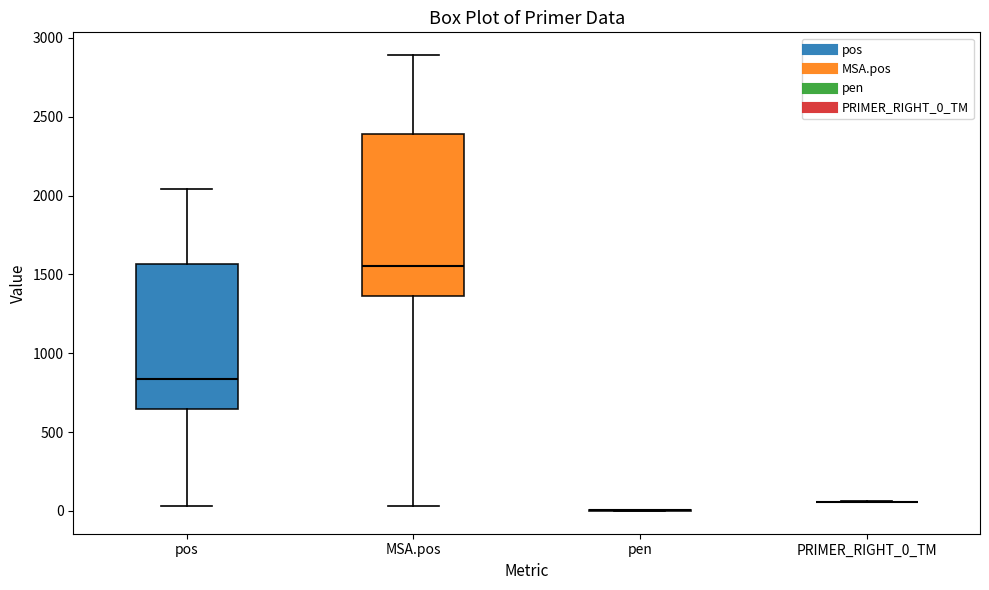

Comparing the boxes themselves (not the whiskers), which one is the tallest?

MSA.pos